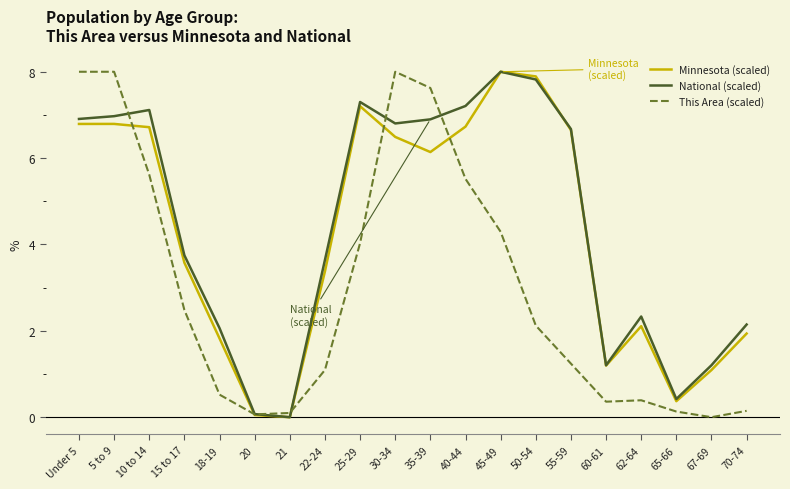

Rank the series at 35-39 from highest to lowest value.

This Area (scaled), National (scaled), Minnesota (scaled)